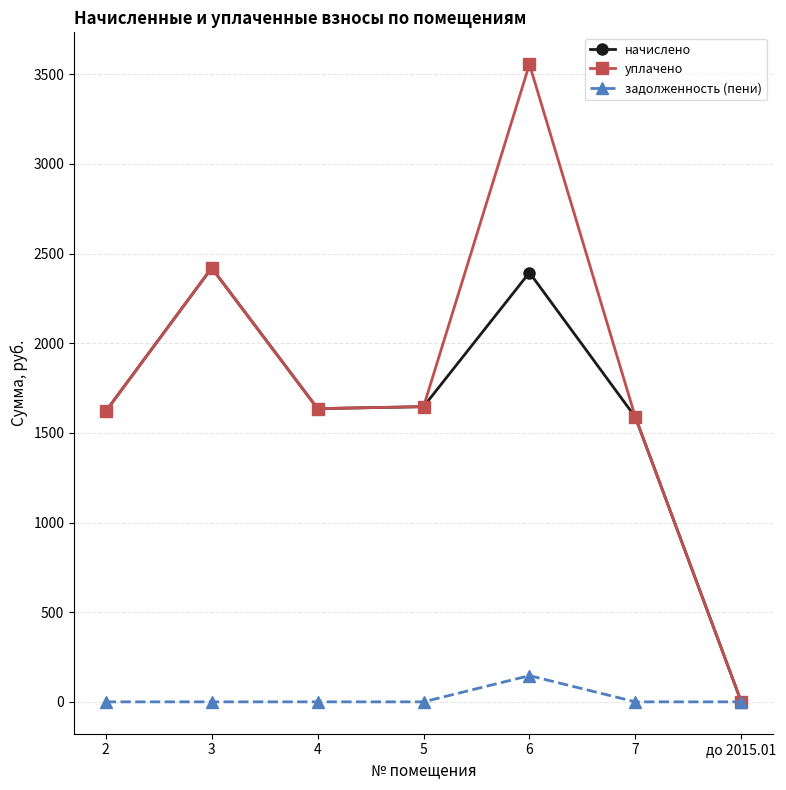

How many distinct data groups are displayed?

3